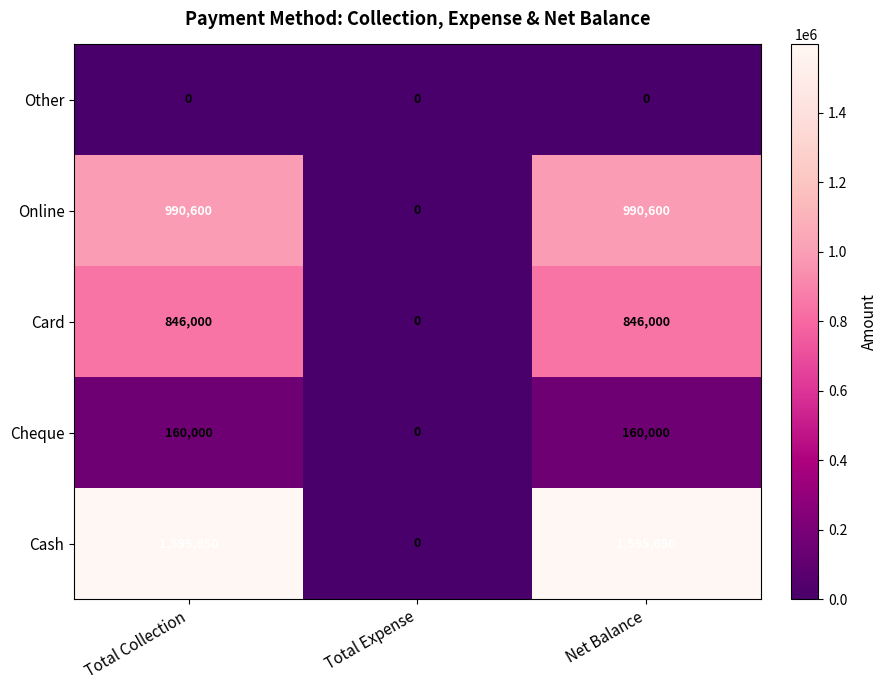

Reading left to right, transcribe all the data shown in this chart.

Other: Total Collection=0	Total Expense=0	Net Balance=0
Online: Total Collection=990600	Total Expense=0	Net Balance=990600
Card: Total Collection=846000	Total Expense=0	Net Balance=846000
Cheque: Total Collection=160000	Total Expense=0	Net Balance=160000
Cash: Total Collection=1595850	Total Expense=0	Net Balance=1595850